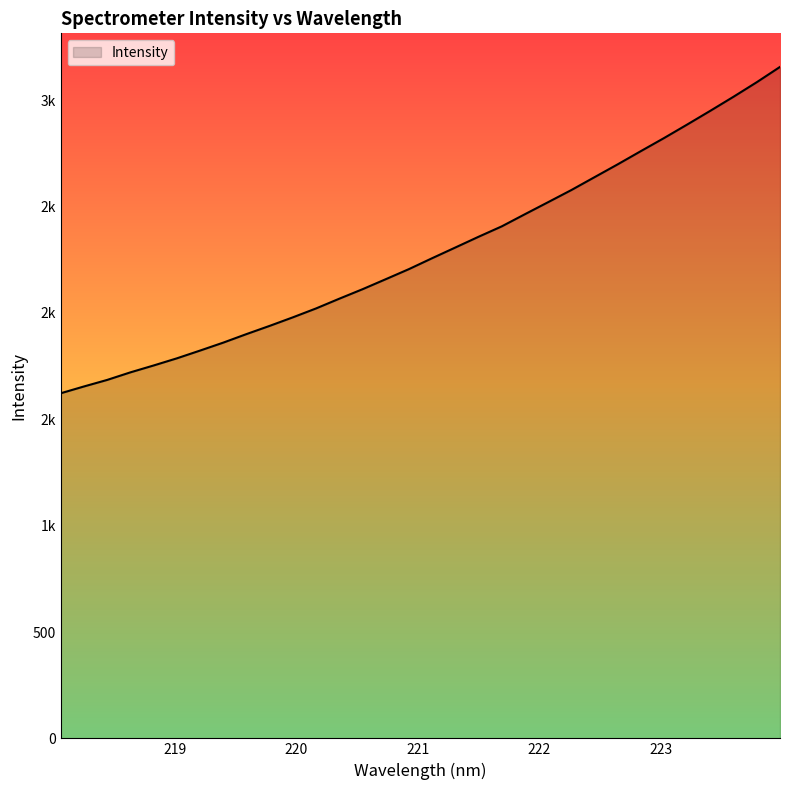

Does the chart have visible grid lines?

No